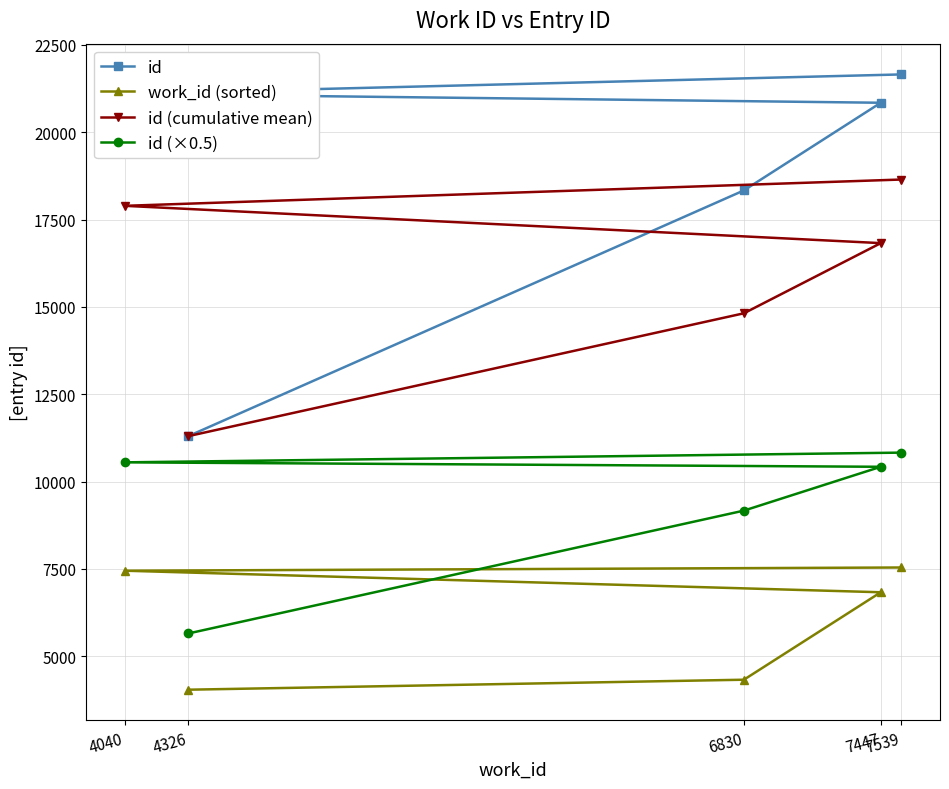

Is it true that id equals 12327.3 at 7539?

False